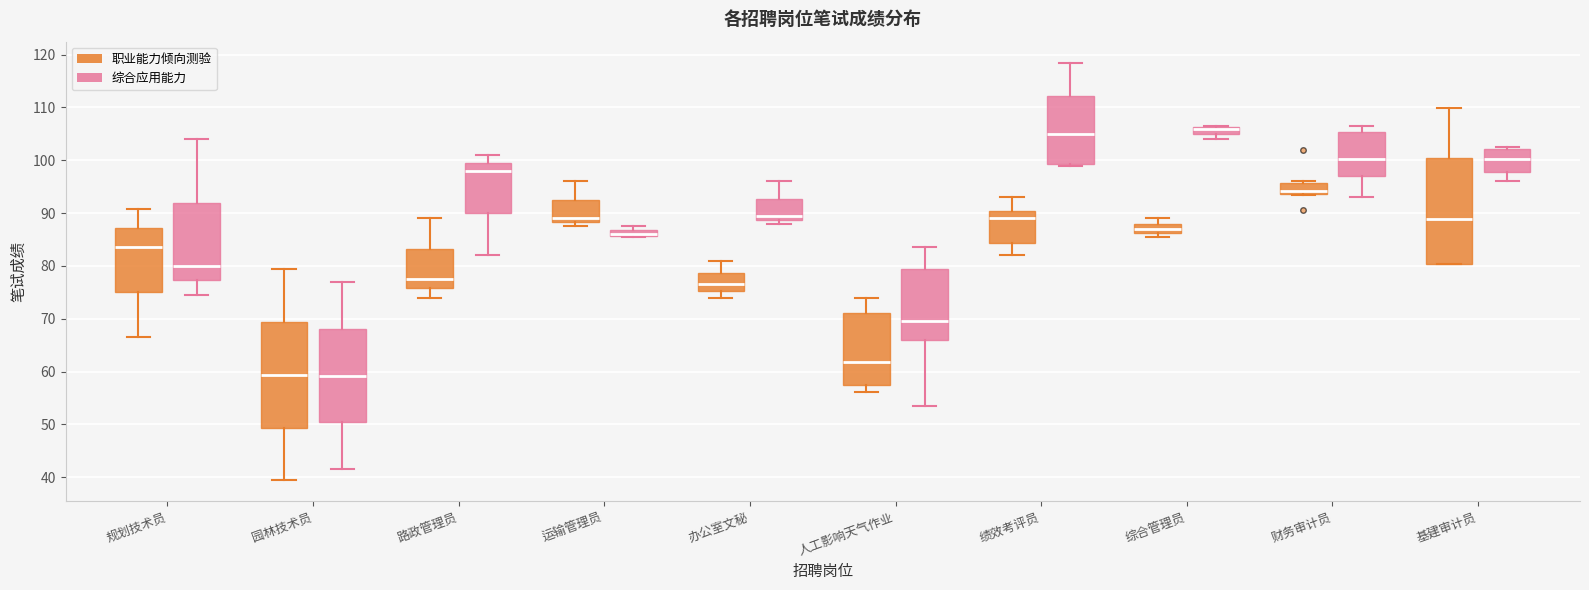

Where is the upper edge of the box for 规划技术员 (职业能力倾向测验) on the y-axis? The values are not printed on the chart, so give them approximately, as read against the axis.

87